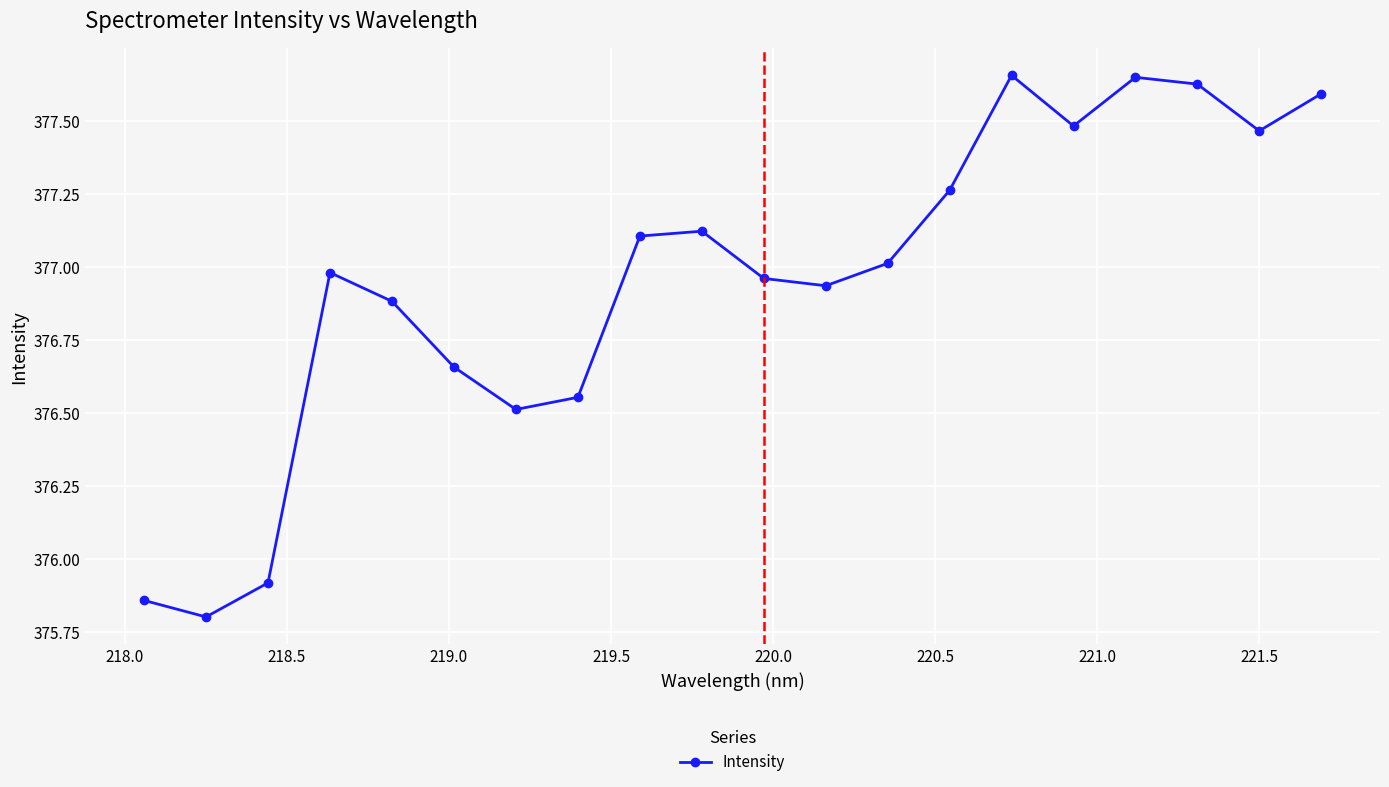

True or false: there are more than 2 points higher than both neighbors.

True